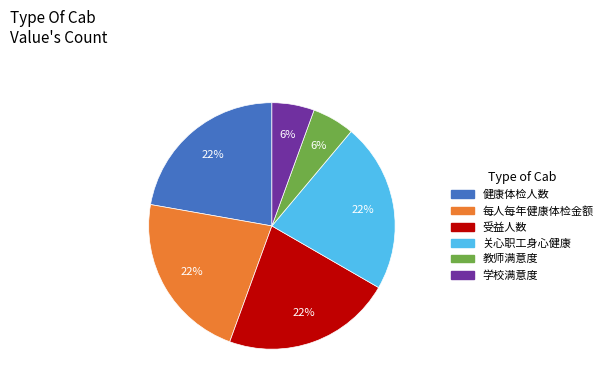

To the nearest percent, what percentage of the pie is 学校满意度?

6%